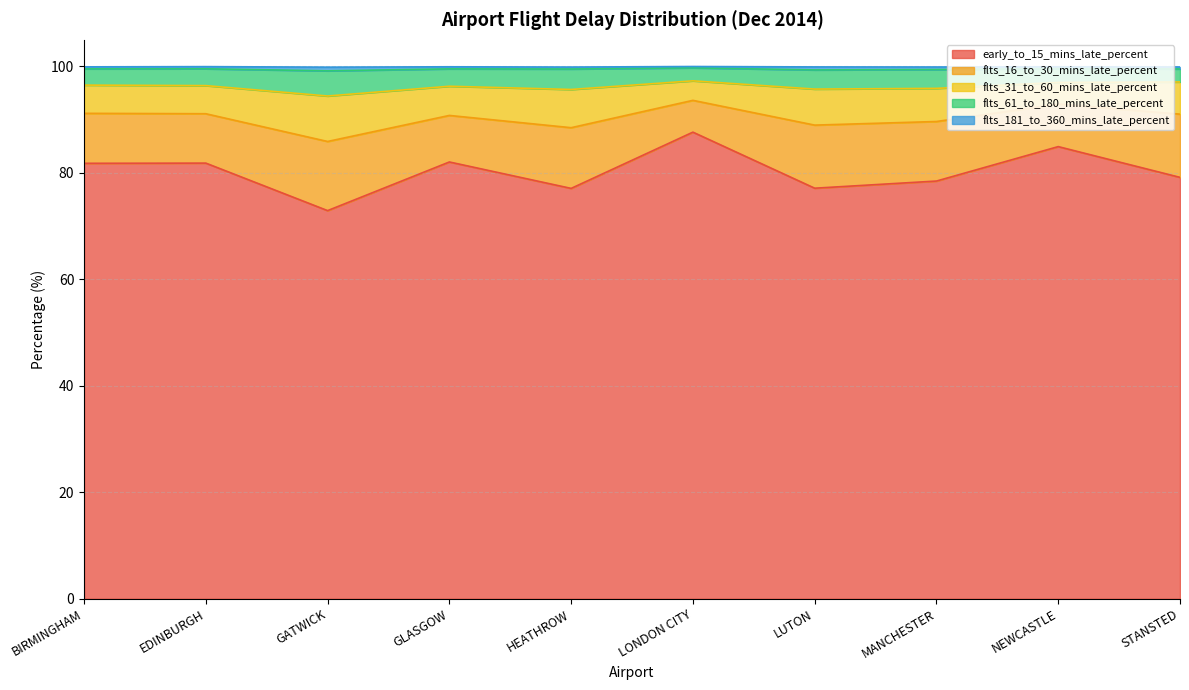

What is the highest value of the early_to_15_mins_late_percent series?

87.7